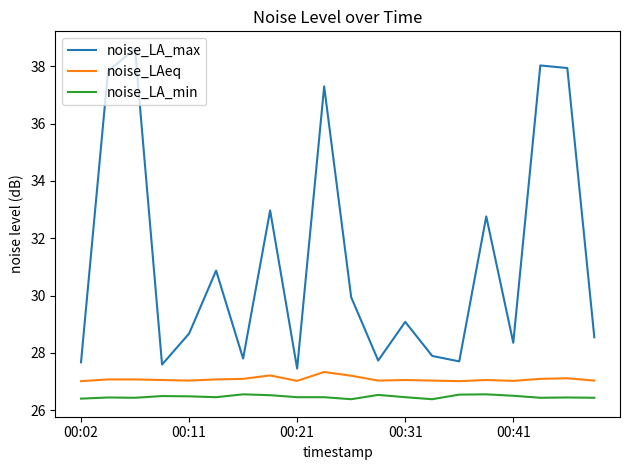

List the series in order of their peak value, highest first.

noise_LA_max, noise_LAeq, noise_LA_min